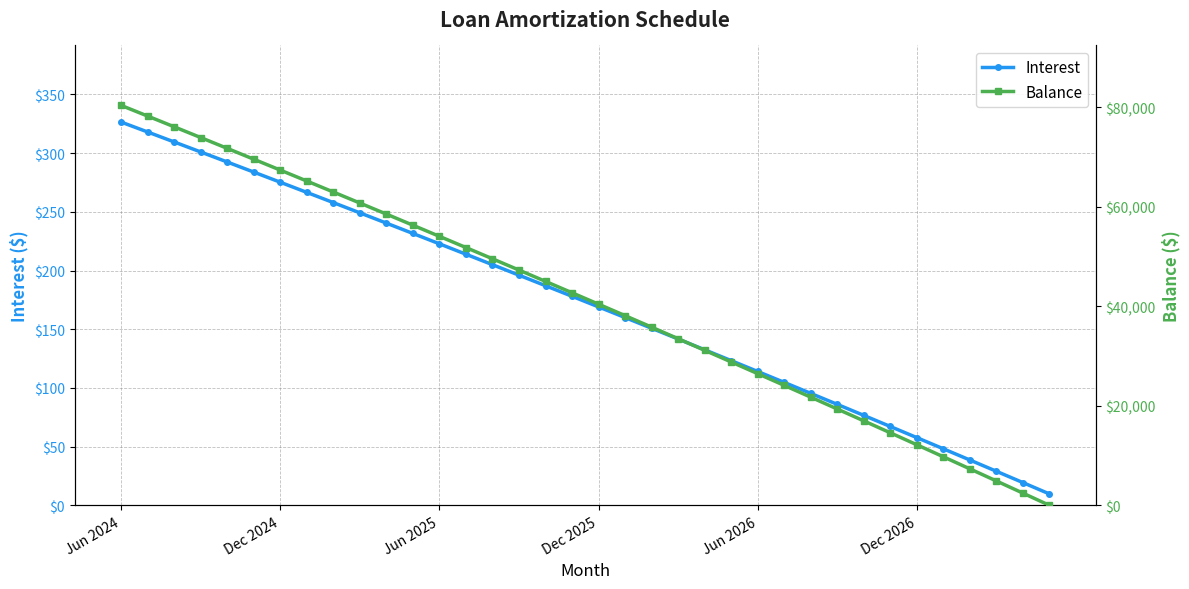

How many intersections are there between Balance and Interest?

1